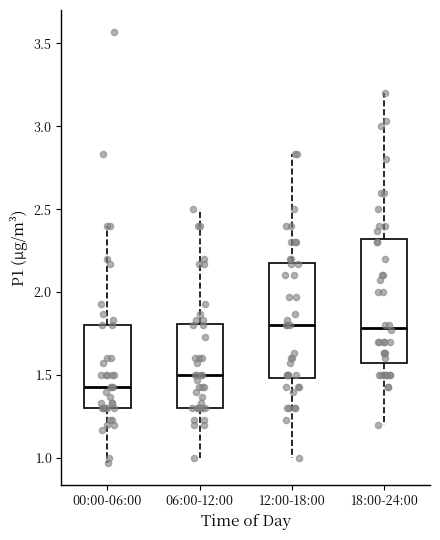

Reading left to right, transcribe this box plot: for each box, give where its median line is, the range the box spans, and where its two whiskers end, as read against the y-axis. The values are not printed on the chart, so give them approximately, as read against the axis.

00:00-06:00: median 1.45, box 1.30 to 1.80, whiskers 0.95 to 2.40
06:00-12:00: median 1.50, box 1.30 to 1.80, whiskers 1.00 to 2.50
12:00-18:00: median 1.80, box 1.50 to 2.20, whiskers 1.00 to 2.85
18:00-24:00: median 1.80, box 1.60 to 2.30, whiskers 1.20 to 3.20